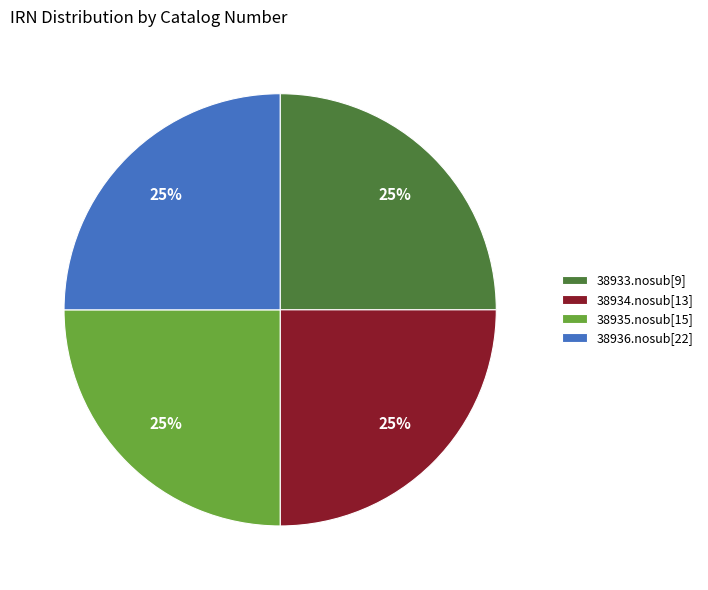

Is it true that 38935.nosub[15] is 25% of the pie?

True